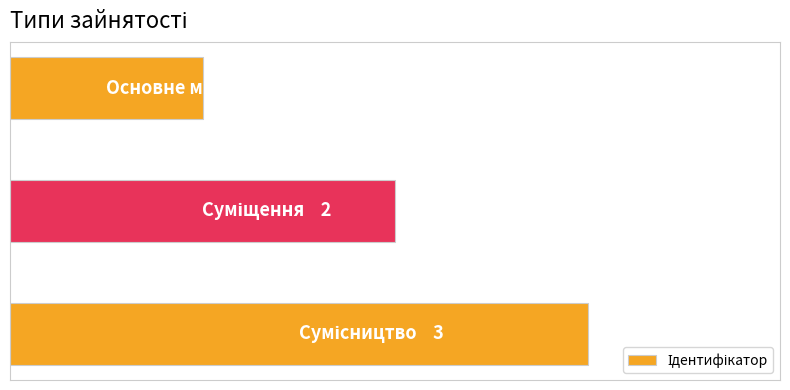

Rank the categories by value from highest to lowest.

2, 1, 0